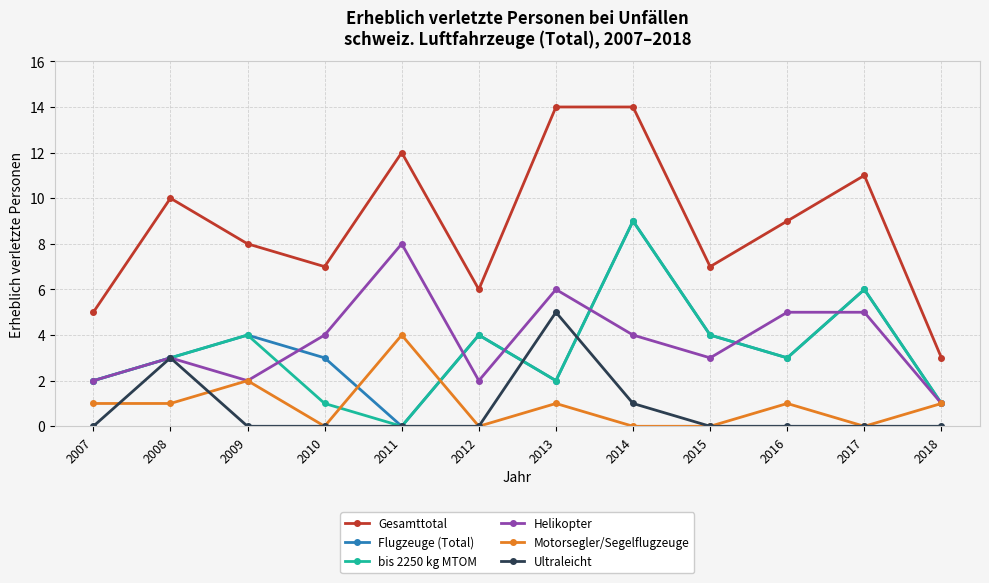

What is the greatest value displayed?

14